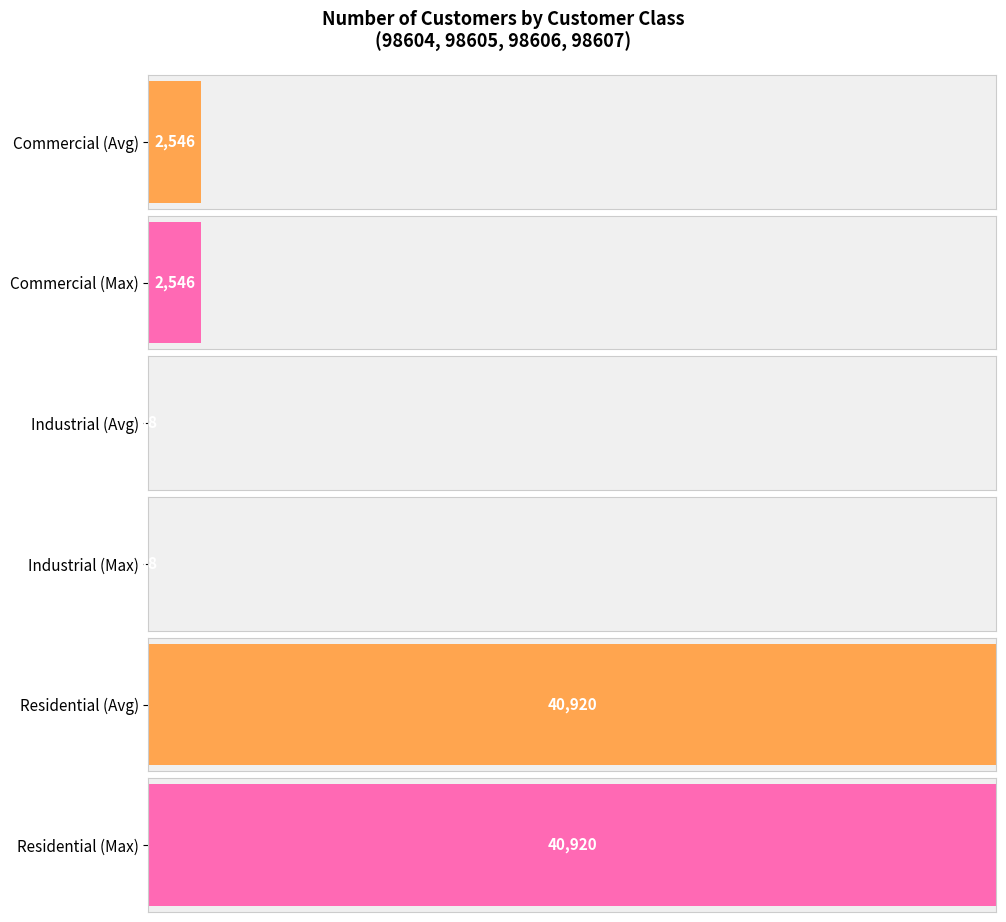

Is the value of Commercial at 98606 greater than the value of Residential at 98604?

No